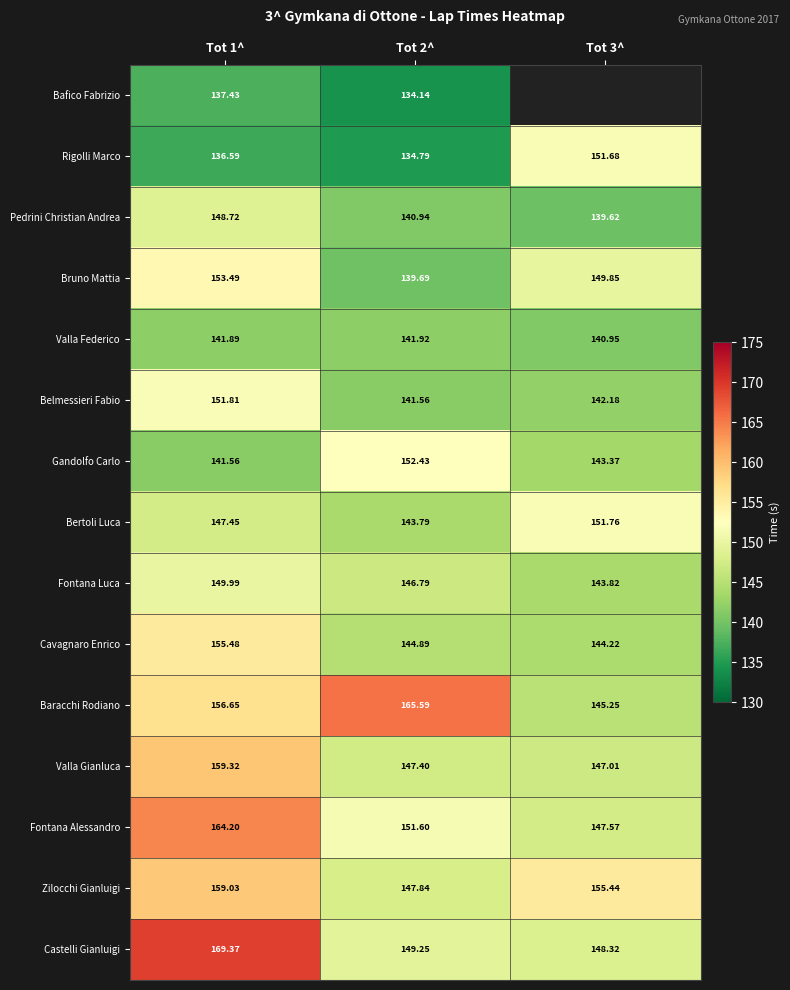

What is the sum of the Pedrini Christian Andrea values at Tot 3^ and Tot 2^?

280.6